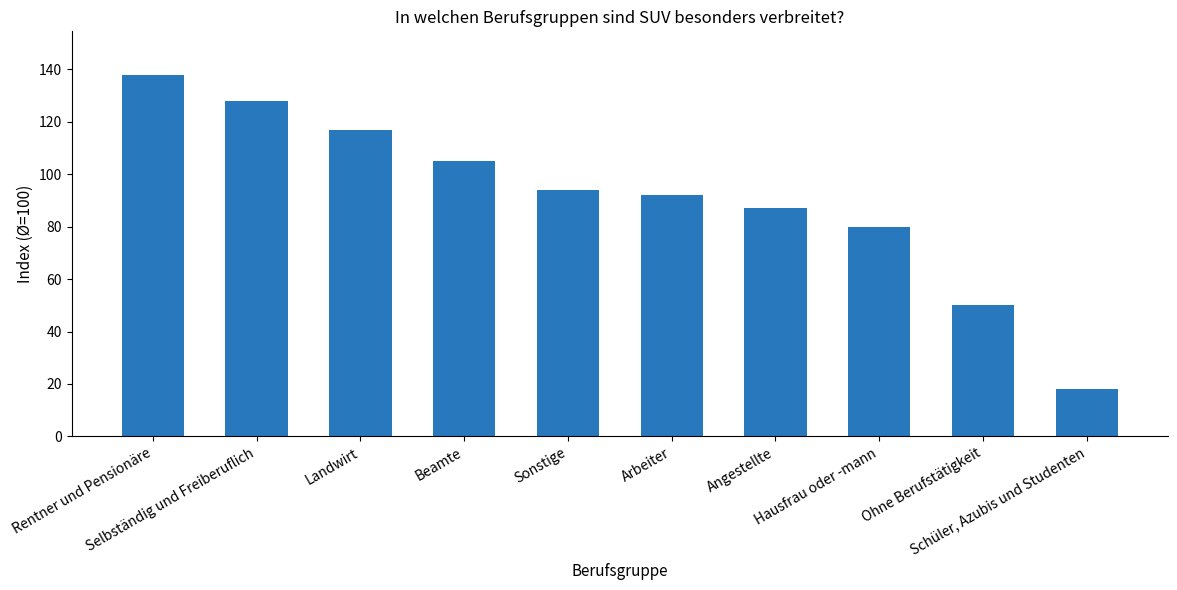

Where does the data first go above 94?

Rentner und Pensionäre